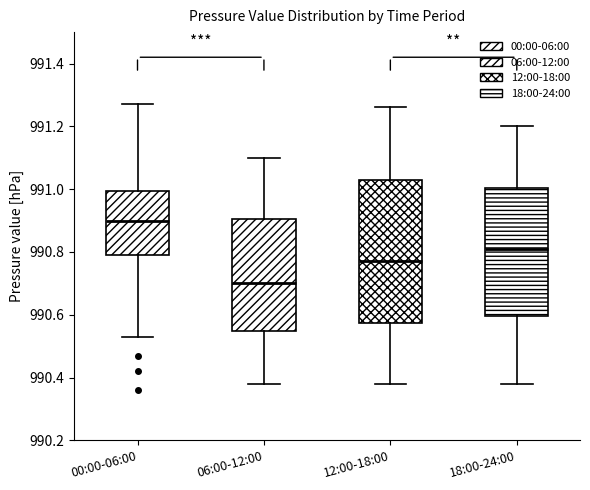

Reading left to right, read every box against the y-axis: the position of its median line, the range the box covers, and the ends of its whiskers. The values are not printed on the chart, so give them approximately, as read against the axis.

00:00-06:00: median 990.90, box 990.80 to 991.00, whiskers 990.54 to 991.28
06:00-12:00: median 990.70, box 990.54 to 990.90, whiskers 990.38 to 991.10
12:00-18:00: median 990.78, box 990.58 to 991.02, whiskers 990.38 to 991.26
18:00-24:00: median 990.82, box 990.60 to 991.00, whiskers 990.38 to 991.20